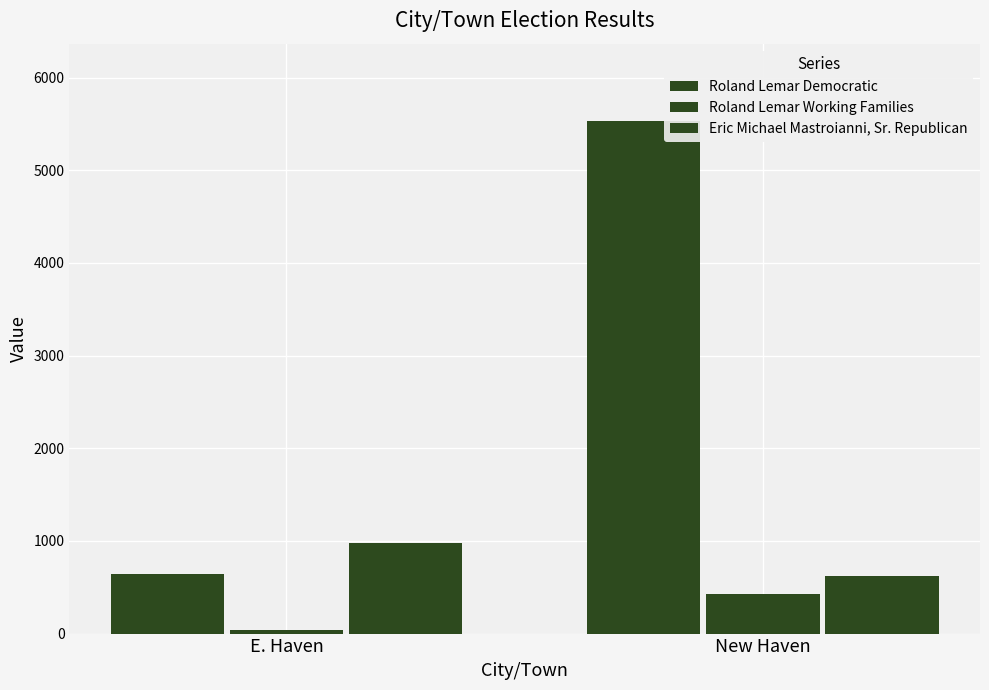

List the series in order of their peak value, lowest first.

Roland Lemar Working Families, Eric Michael Mastroianni, Sr. Republican, Roland Lemar Democratic